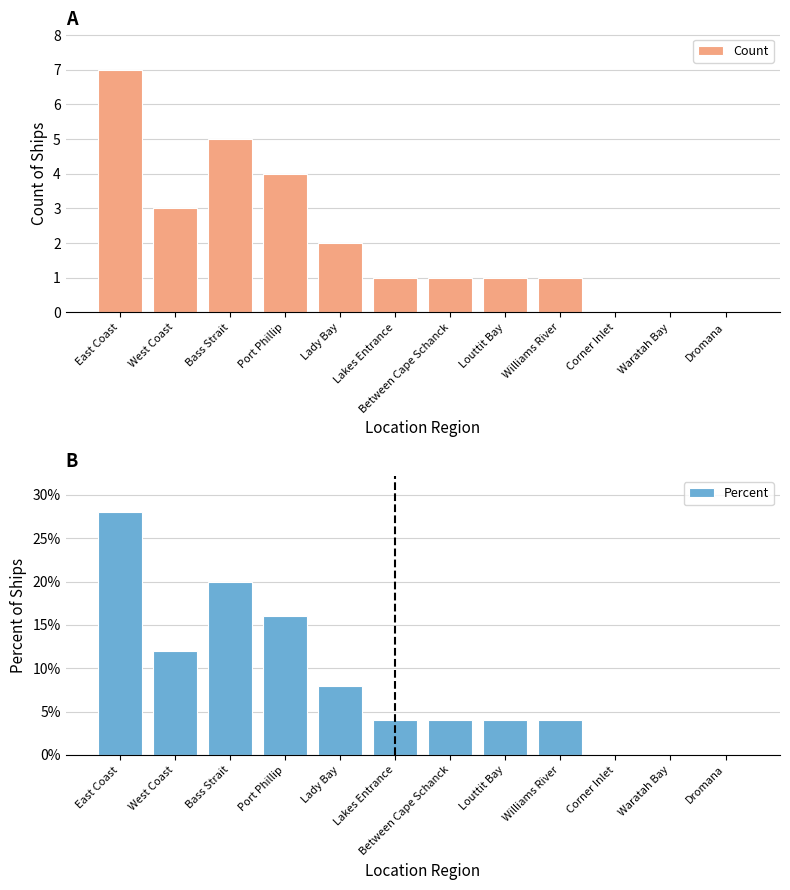

What is the value of the Percent bar at the 8th from the left?

4.0